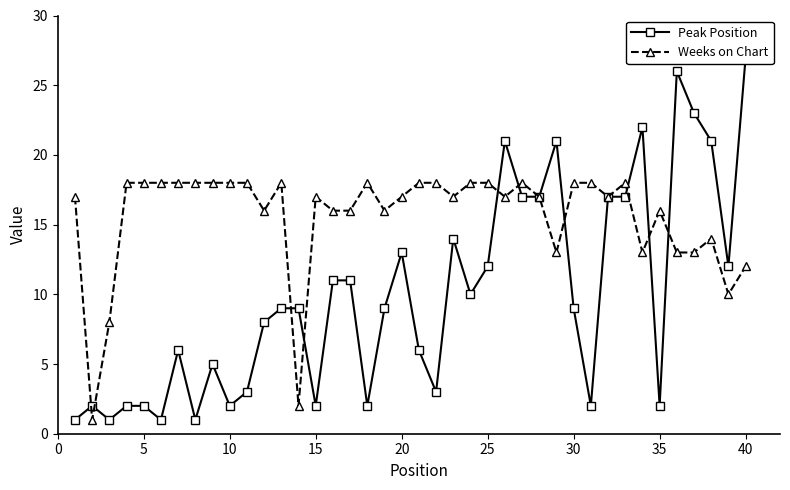

True or false: Weeks on Chart has more than 1 points higher than both neighbors.

True